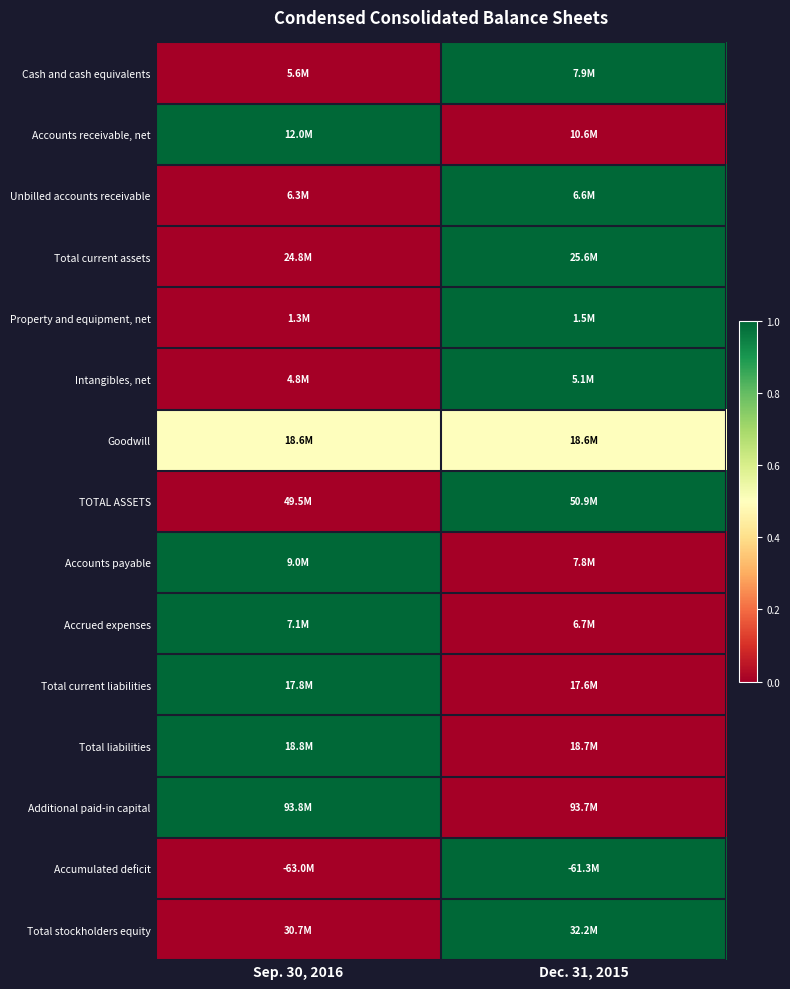

Between Sep. 30, 2016 and Dec. 31, 2015, which series saw the biggest shift?

Cash and cash equivalents